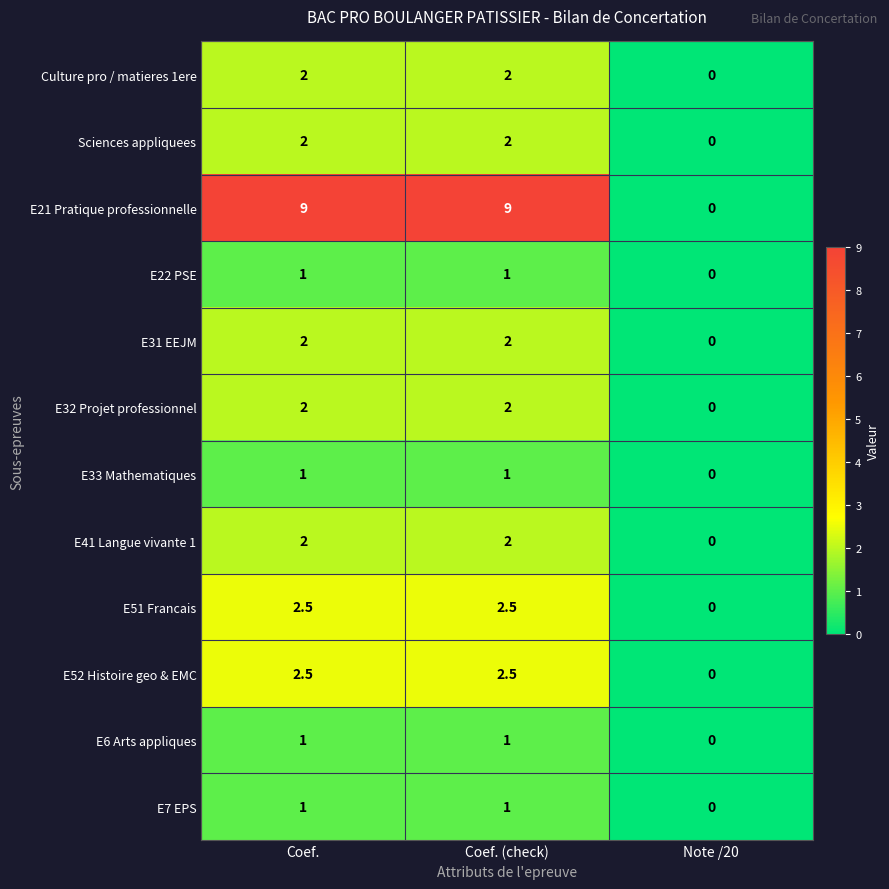

Count the number of data series in this chart.

12